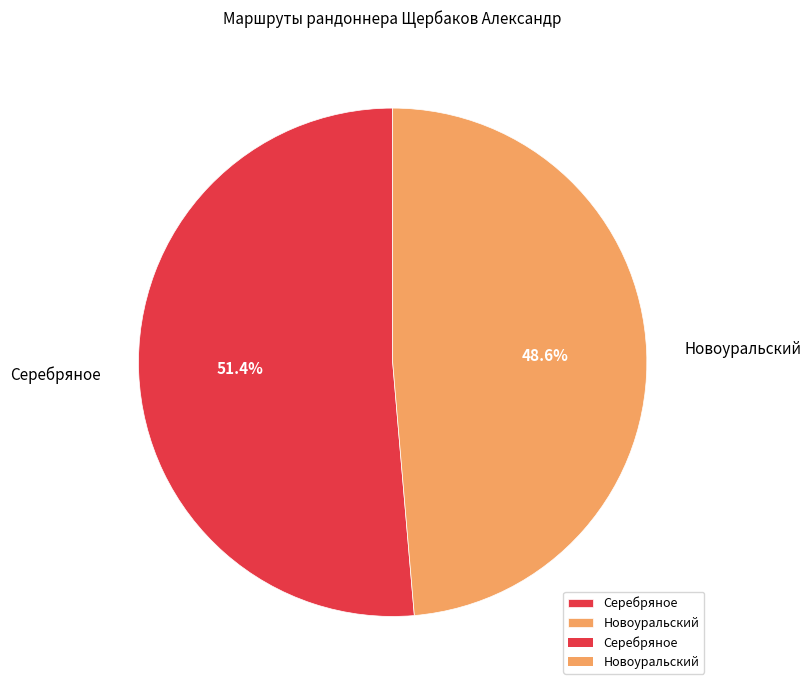

What is the ratio of the value at Серебряное to the value at Новоуральский?

1.1